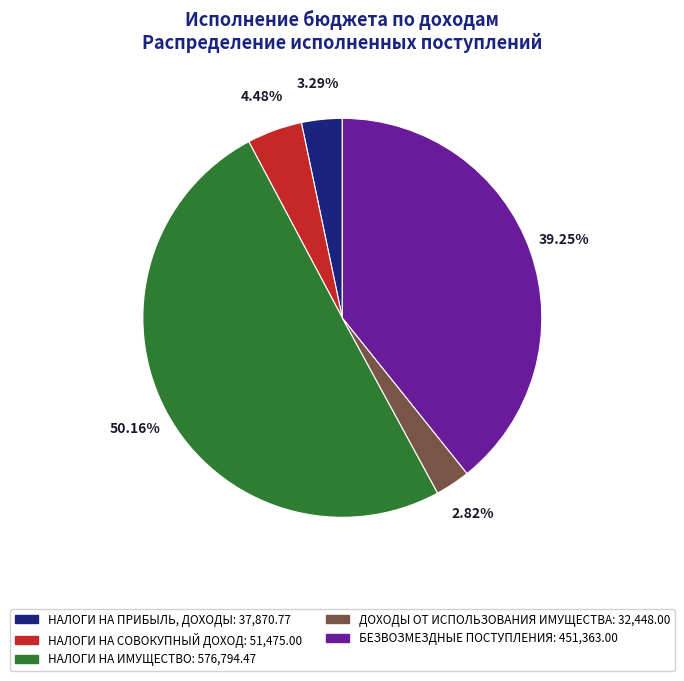

To the nearest percent, what is the average slice percentage?

20%